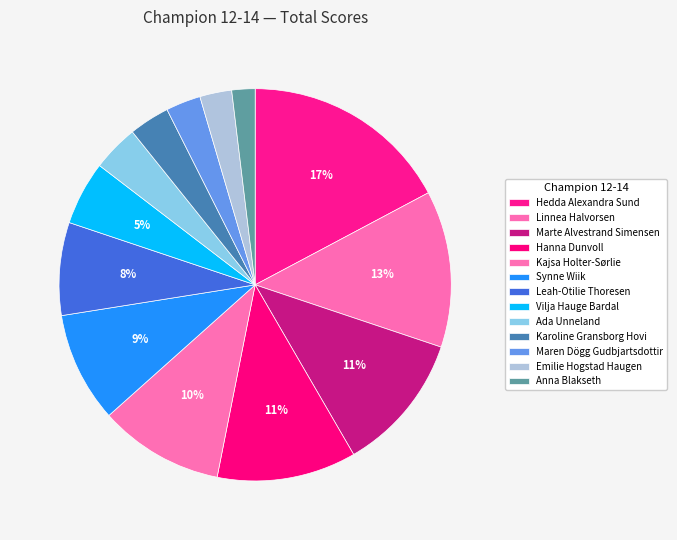

Do Hedda Alexandra Sund and Kajsa Holter-Sørlie together represent more than half of the pie?

No